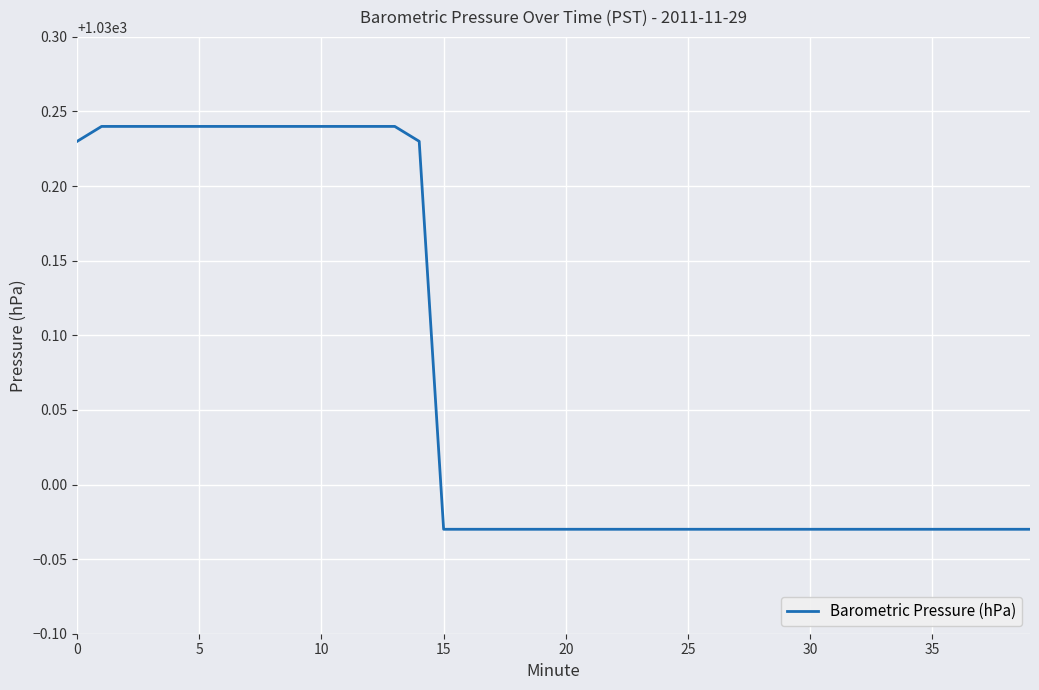

What is the difference between the maximum and minimum values?

0.3